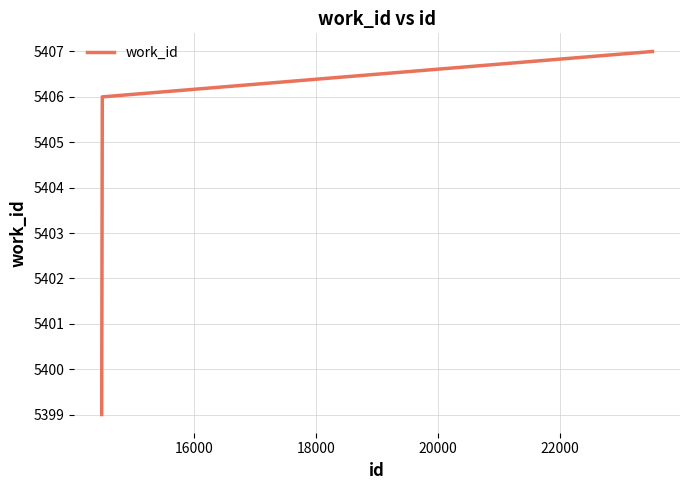

What is the smallest value displayed?

5399